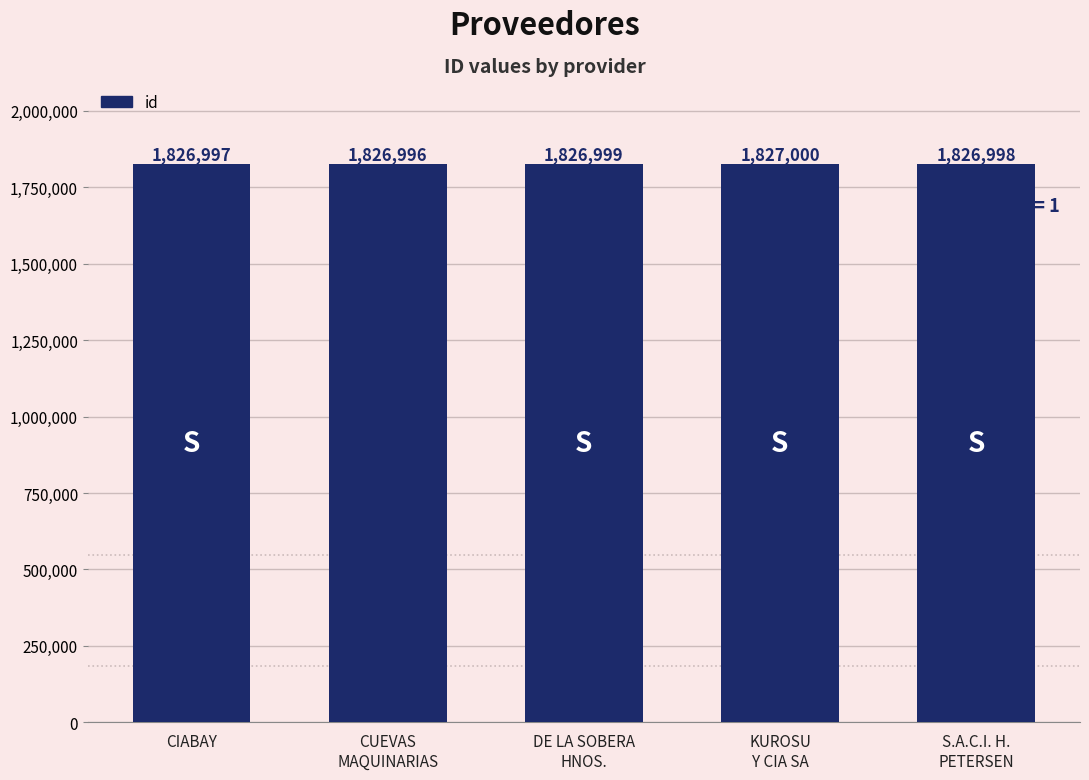

What is the label of the 4th bar from the right?

CUEVAS
MAQUINARIAS